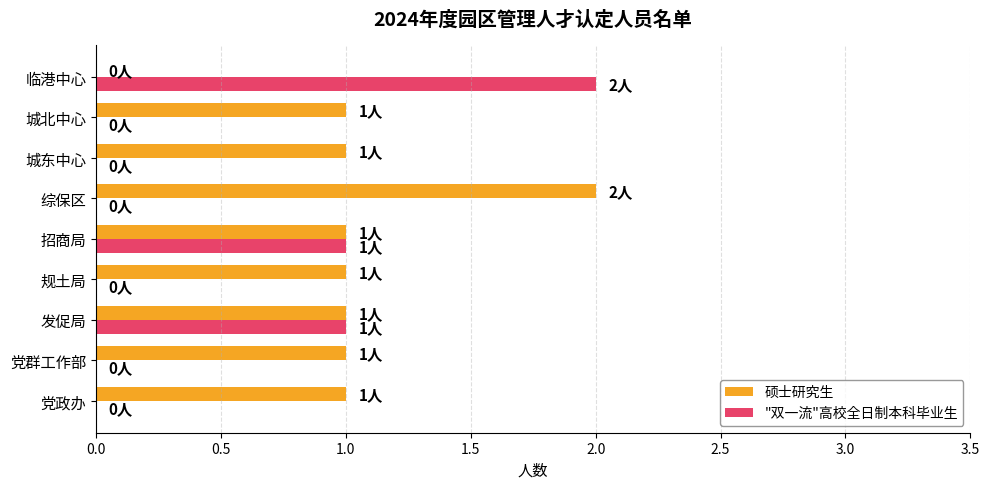

What is the sum of the "双一流"高校全日制本科毕业生 values at 招商局 and 临港中心?

3